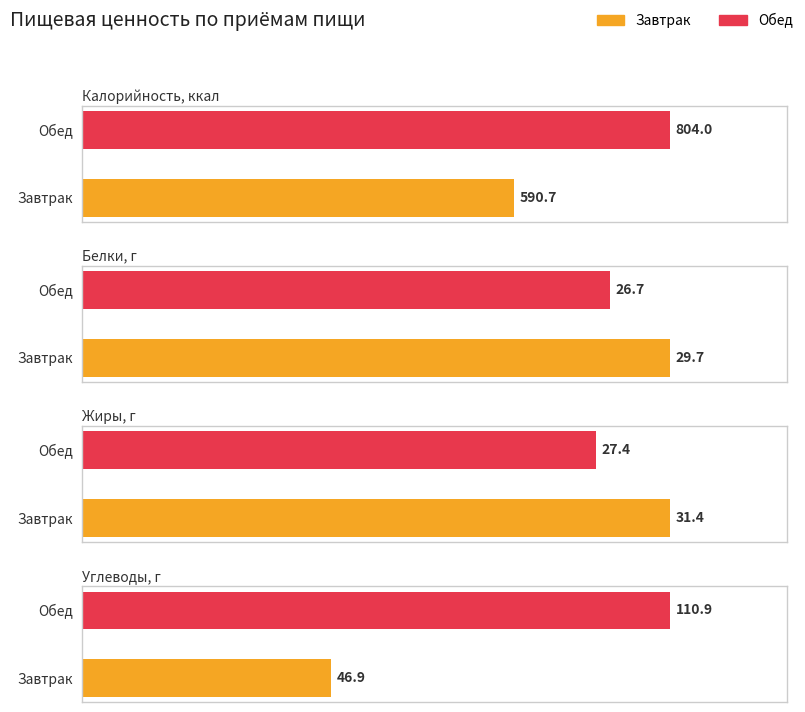

What is the maximum value for Жиры?

31.4